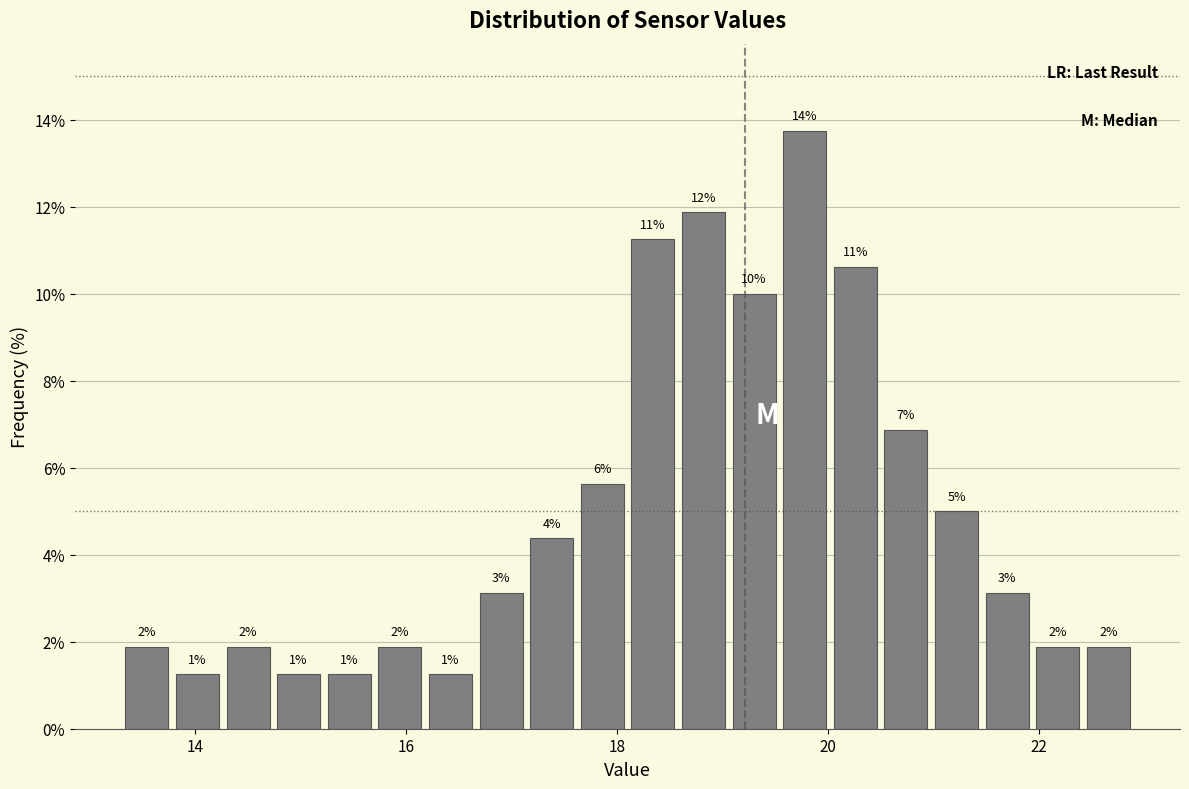

Read against the x-axis, roughly where is the centre of the tallest bar?

19.8